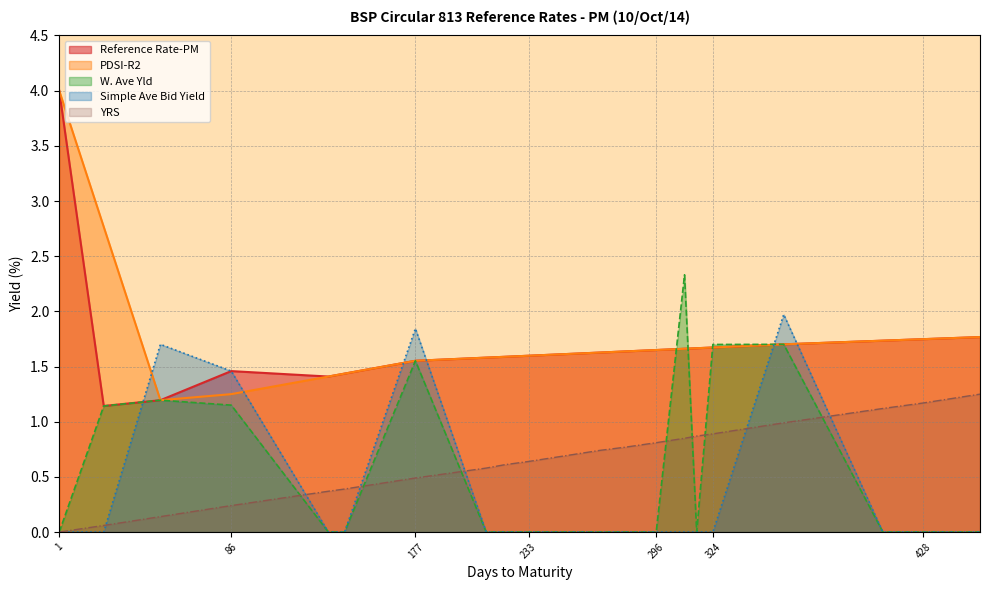

Which series changed the most between 86 and 296?

Simple Ave Bid Yield